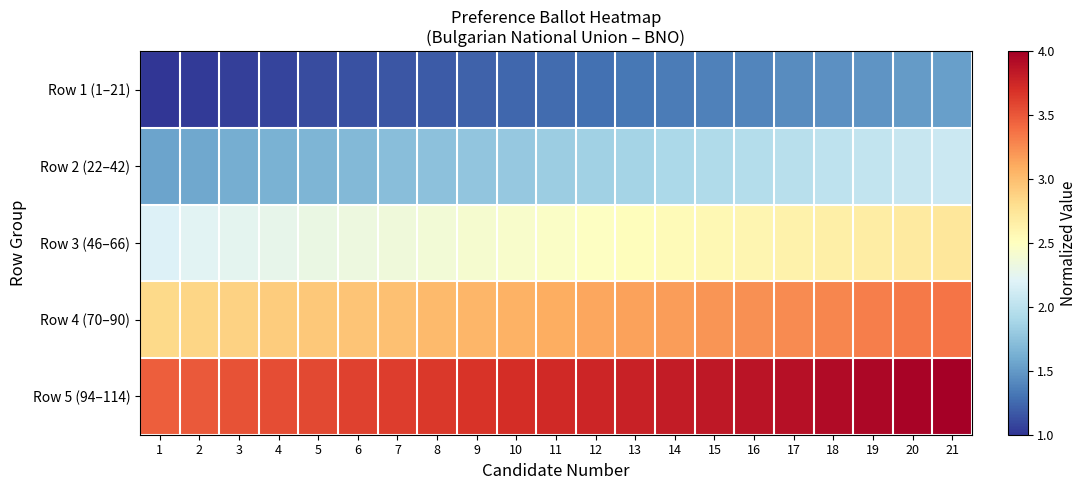

Reading right to left, list all the values displayed in this chart.

Row 1 (1–21): 21=1.5	20=1.5	19=1.5	18=1.5	17=1.4	16=1.4	15=1.4	14=1.3	13=1.3	12=1.3	11=1.3	10=1.2	9=1.2	8=1.2	7=1.2	6=1.1	5=1.1	4=1.1	3=1.1	2=1.0	1=1.0
Row 2 (22–42): 21=2.1	20=2.1	19=2.0	18=2.0	17=2.0	16=2.0	15=1.9	14=1.9	13=1.9	12=1.8	11=1.8	10=1.8	9=1.8	8=1.7	7=1.7	6=1.7	5=1.7	4=1.6	3=1.6	2=1.6	1=1.6
Row 3 (46–66): 21=2.7	20=2.7	19=2.7	18=2.6	17=2.6	16=2.6	15=2.6	14=2.5	13=2.5	12=2.5	11=2.5	10=2.4	9=2.4	8=2.4	7=2.4	6=2.3	5=2.3	4=2.3	3=2.2	2=2.2	1=2.2
Row 4 (70–90): 21=3.4	20=3.3	19=3.3	18=3.3	17=3.3	16=3.2	15=3.2	14=3.2	13=3.2	12=3.1	11=3.1	10=3.1	9=3.0	8=3.0	7=3.0	6=3.0	5=2.9	4=2.9	3=2.9	2=2.9	1=2.8
Row 5 (94–114): 21=4.0	20=4.0	19=3.9	18=3.9	17=3.9	16=3.9	15=3.8	14=3.8	13=3.8	12=3.8	11=3.7	10=3.7	9=3.7	8=3.7	7=3.6	6=3.6	5=3.6	4=3.5	3=3.5	2=3.5	1=3.5